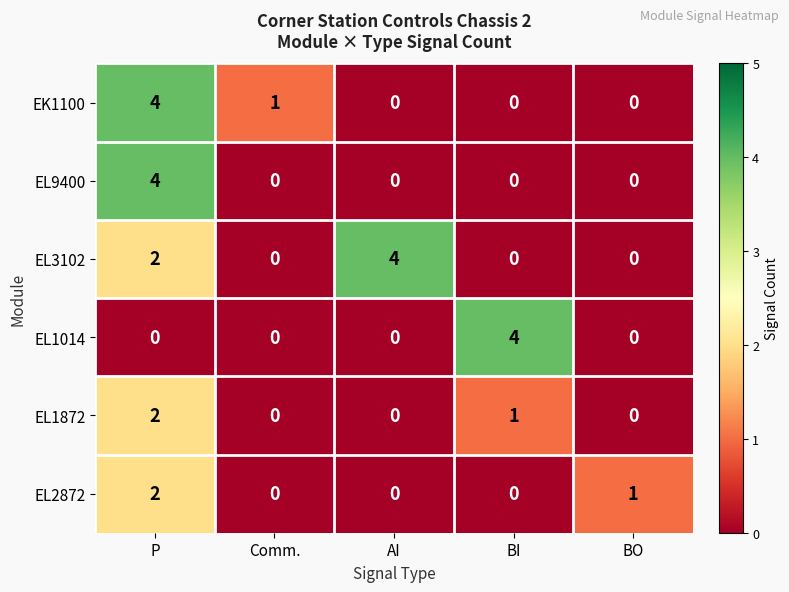

Reading left to right, what are all the values shown in this chart?

EK1100: 4	1	0	0	0
EL9400: 4	0	0	0	0
EL3102: 2	0	4	0	0
EL1014: 0	0	0	4	0
EL1872: 2	0	0	1	0
EL2872: 2	0	0	0	1